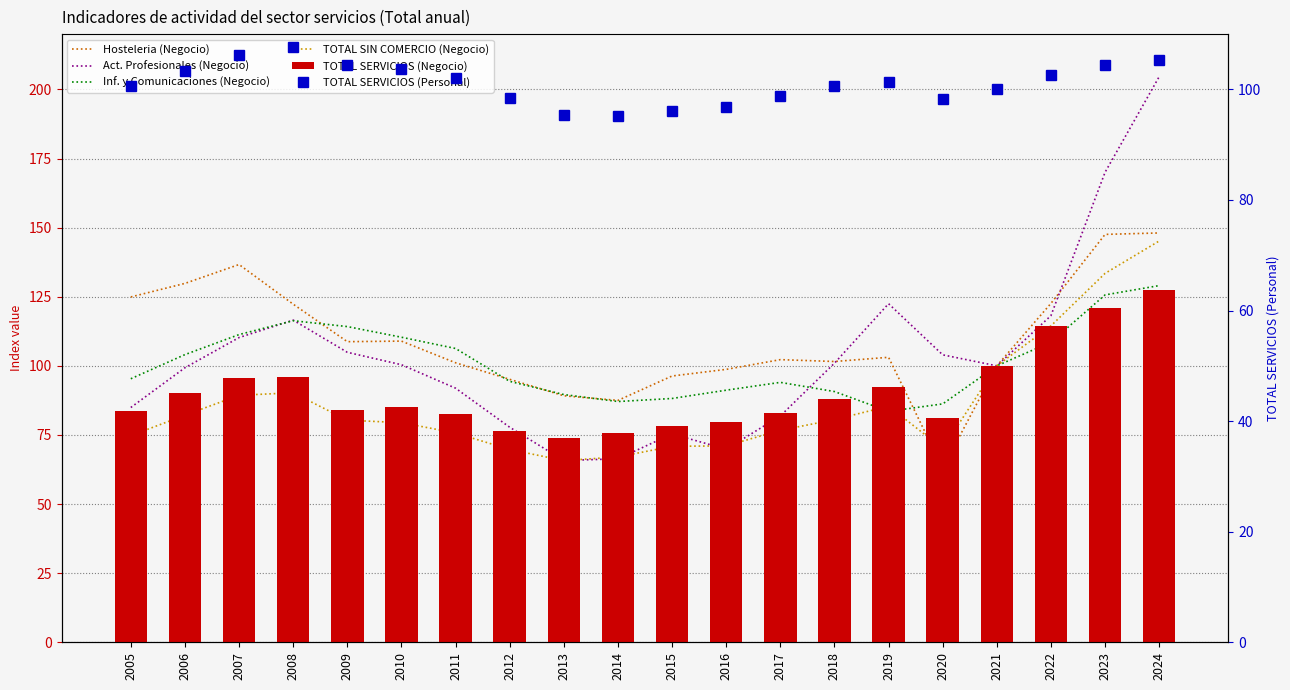

What is the difference between the maximum and minimum values in the TOTAL SERVICIOS (Personal) series?

12.5